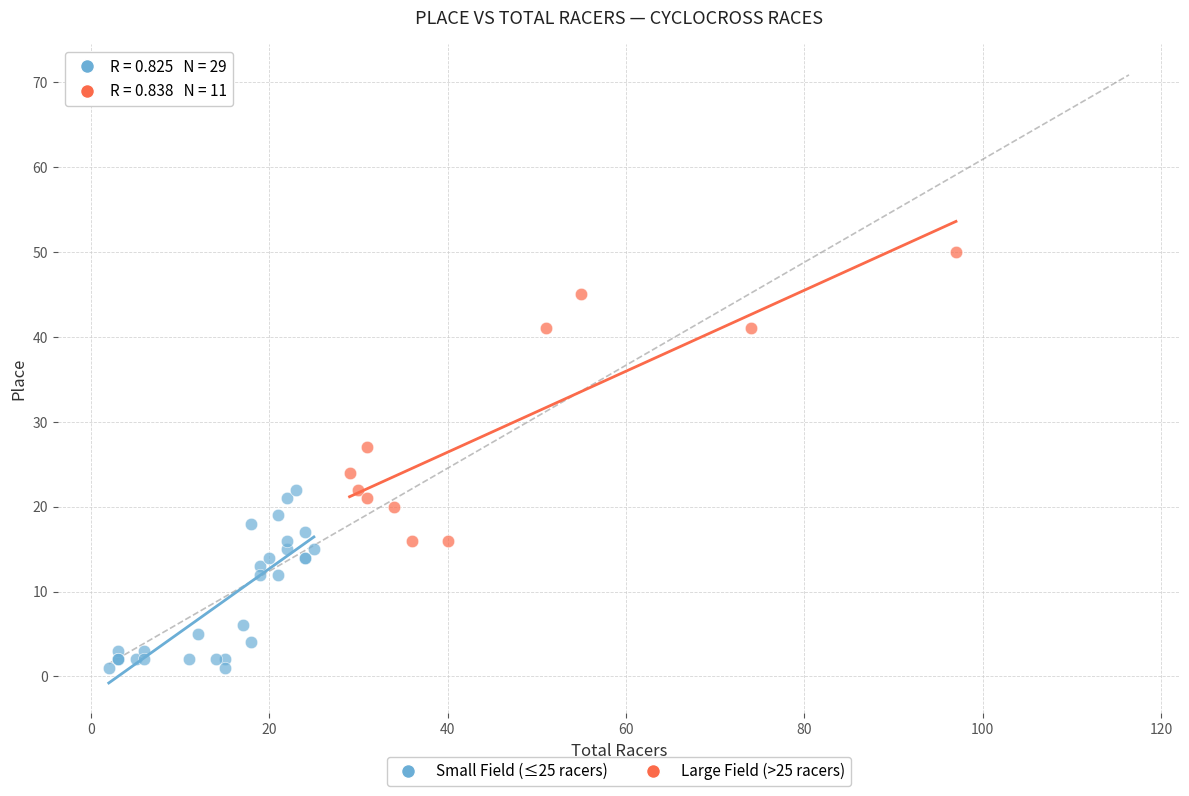

What are all the series names shown in the legend?

Small Field (≤25 racers), Large Field (>25 racers)